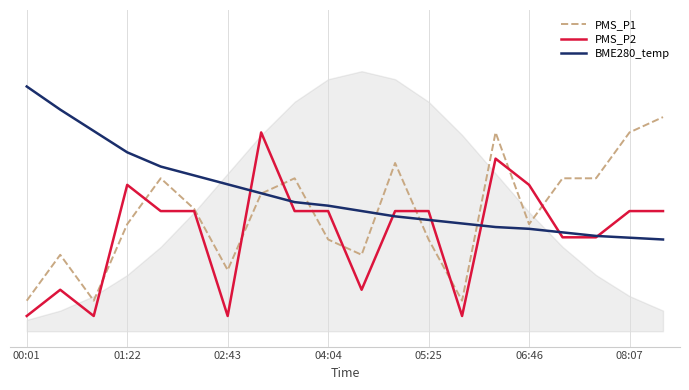

True or false: BME280_temp has more than 0 interior local peaks.

False